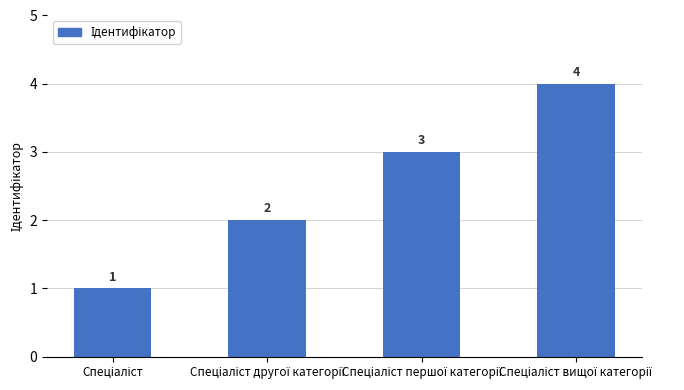

What is the maximum value shown in the chart?

4